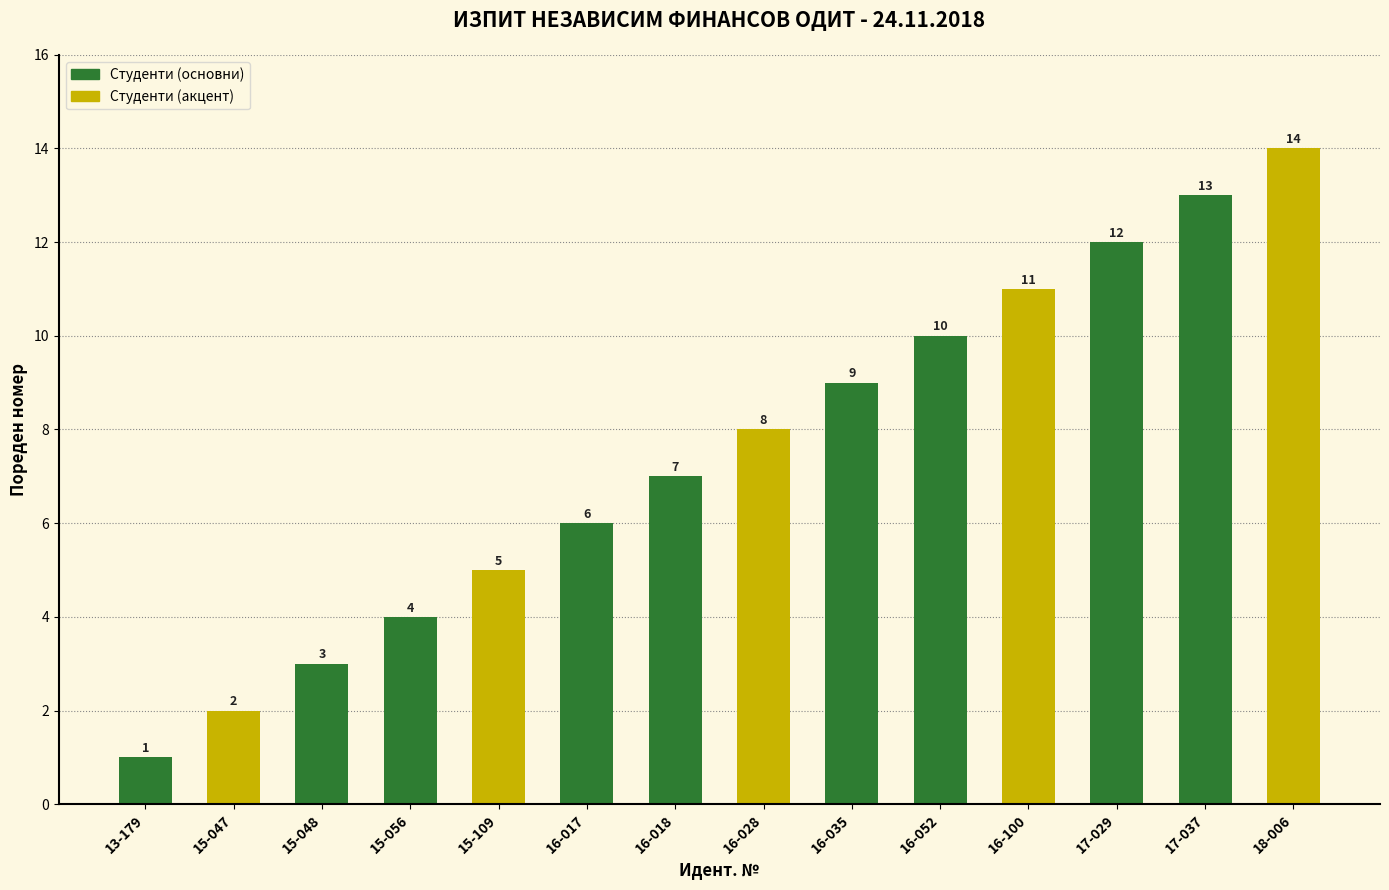

Approximately how many times larger is the value at 16-017 compared to 15-056?

1.5